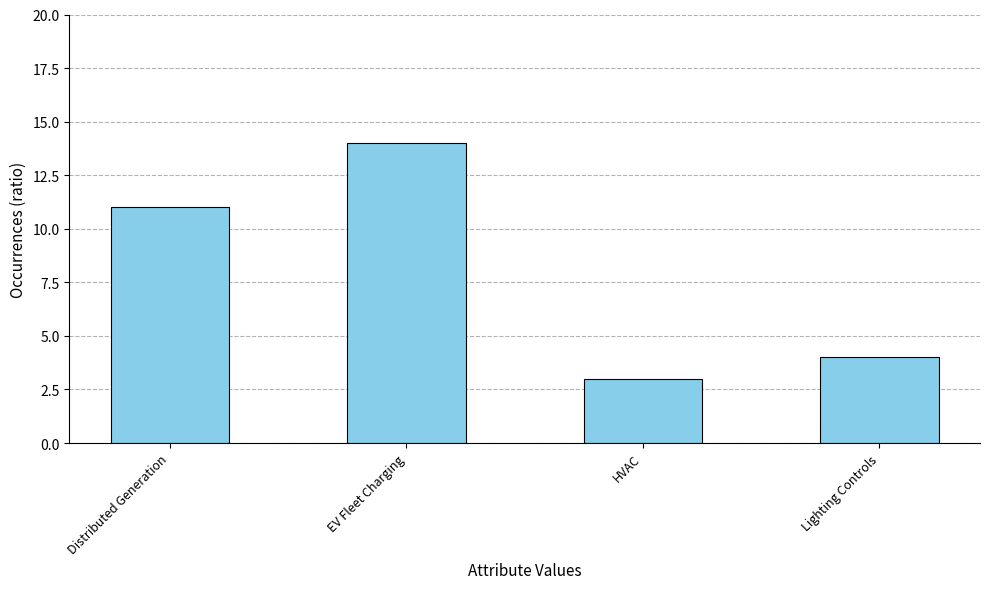

How many bars are there in total?

4